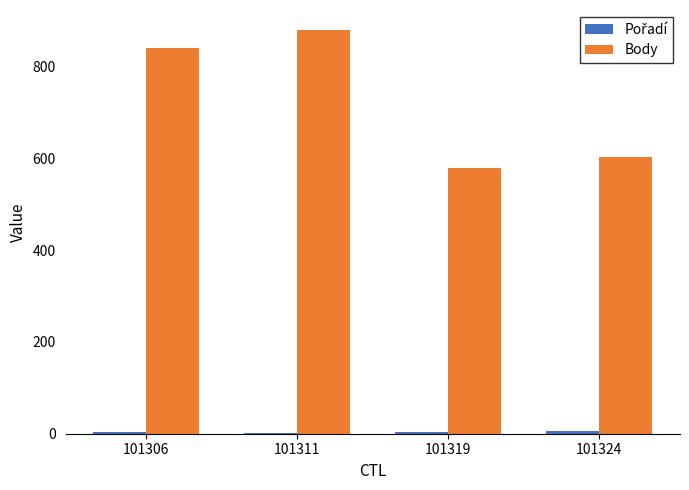

Are the bars horizontal?

No